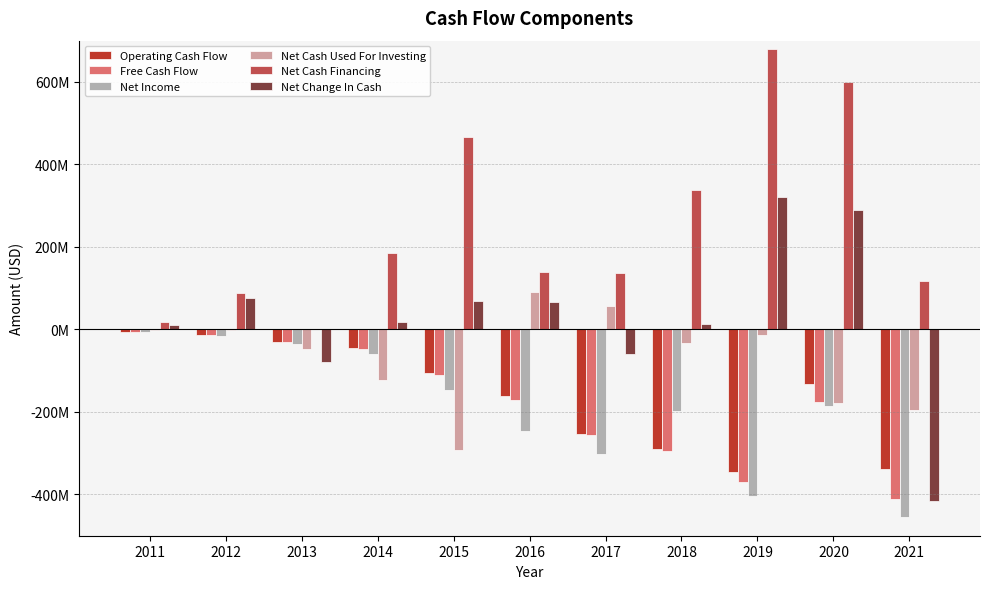

What is the difference between the maximum and second lowest values in the Net Cash Used For Investing series?

285287000